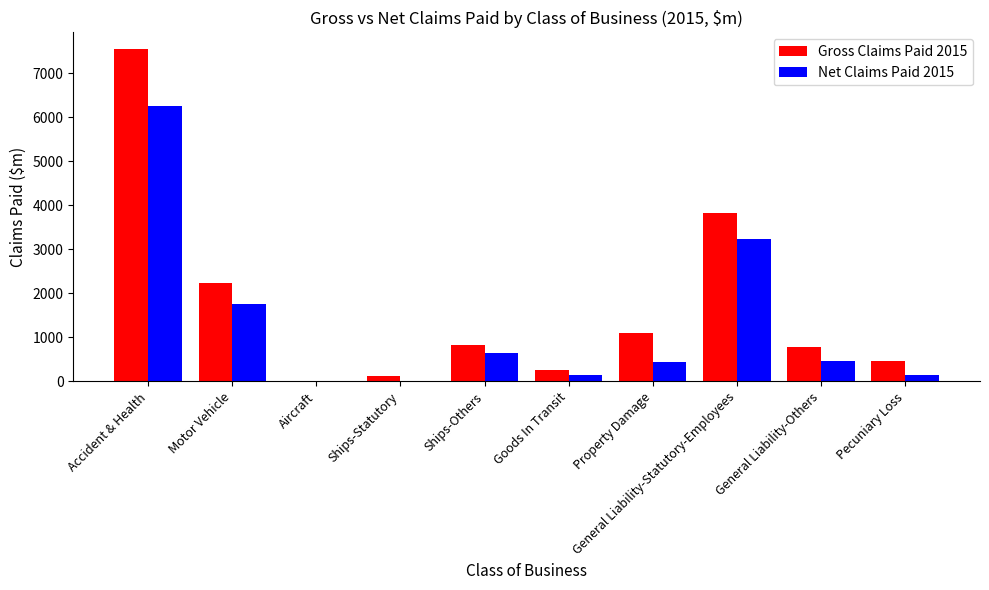

At which category is the sum across all series the highest?

Accident & Health